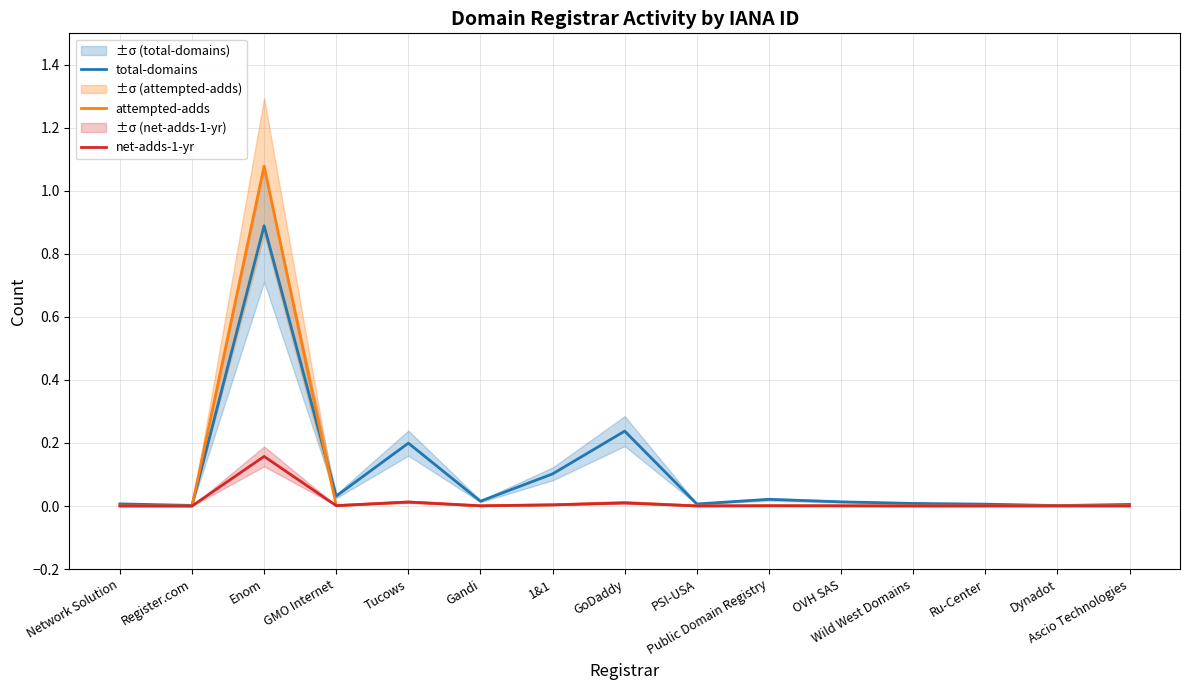

List the series in order of their overall mean, lowest first.

net-adds-1-yr, attempted-adds, total-domains